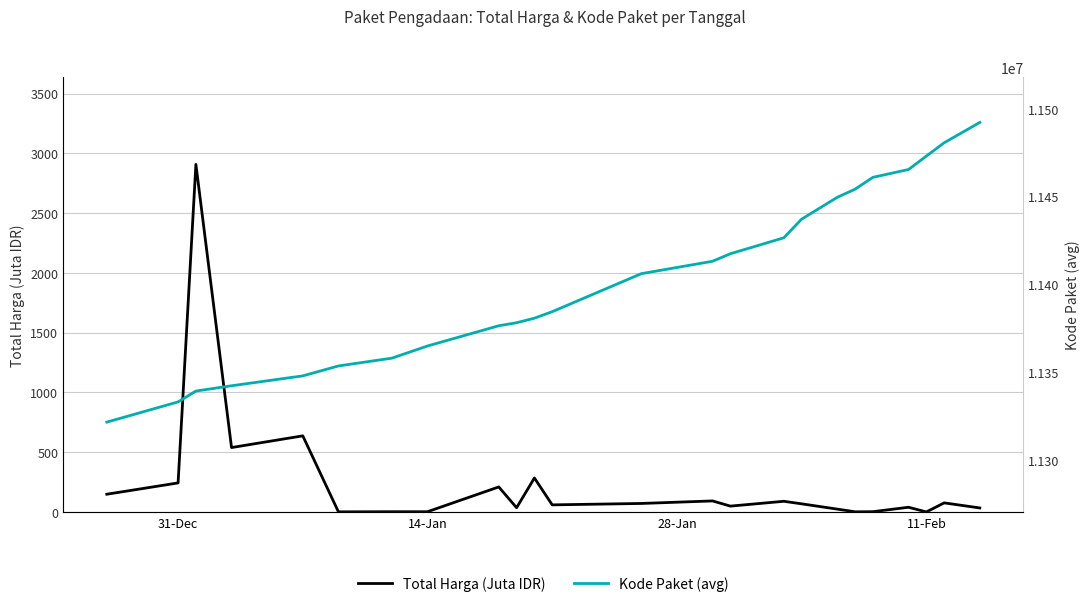

What is the maximum value for Total Harga (Juta IDR)?

2908.2